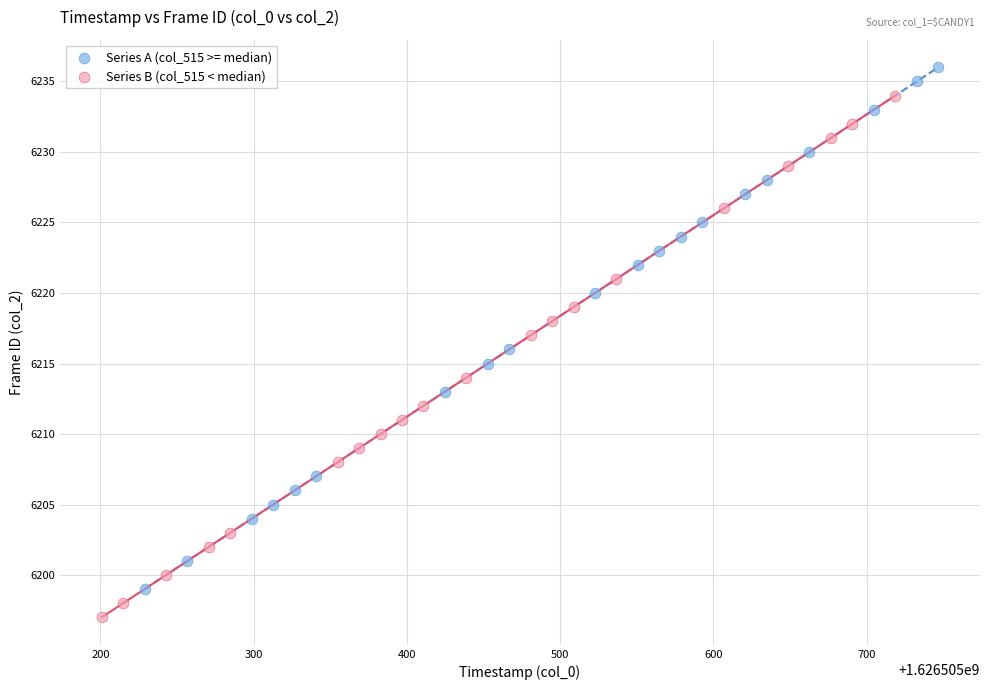

Which series reaches the maximum Y coordinate?

Series A (col_515 >= median)